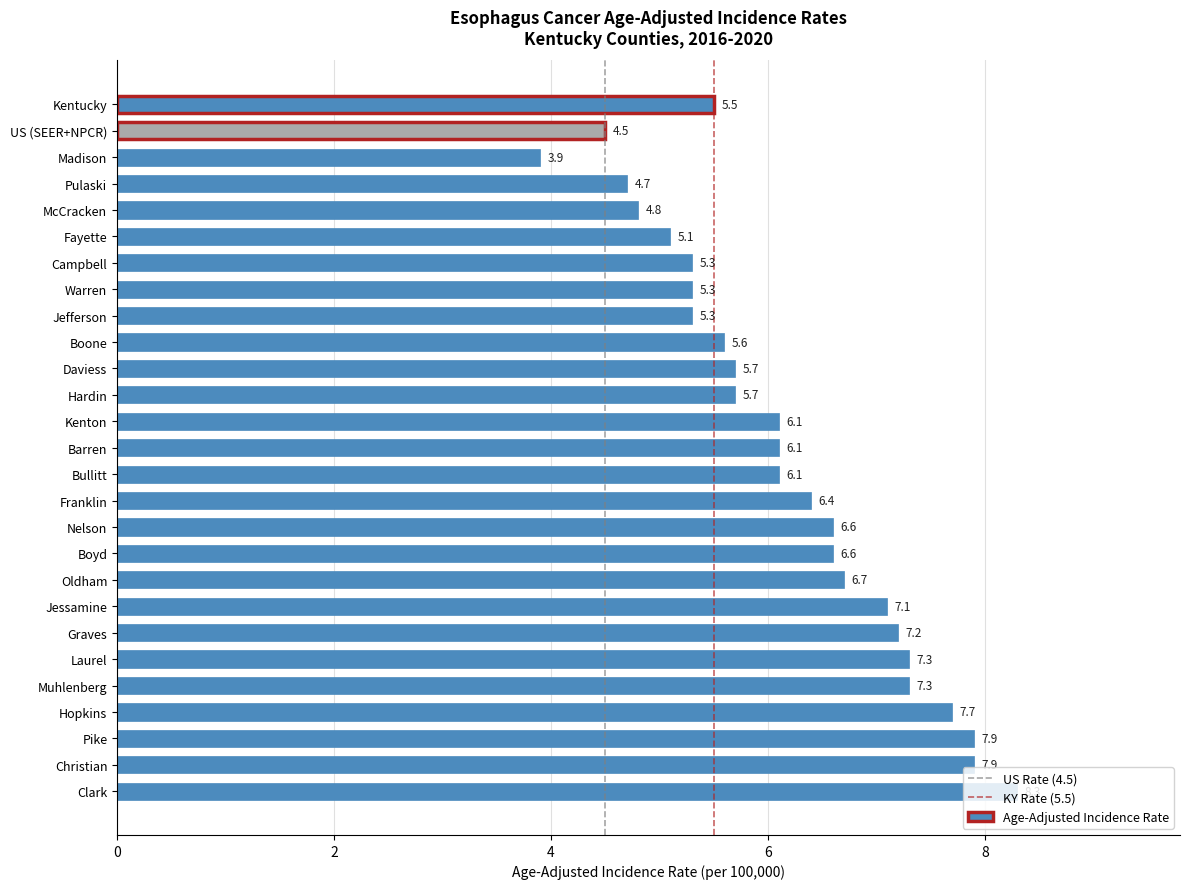

Is it true that the value at Bullitt is 6.1?

True